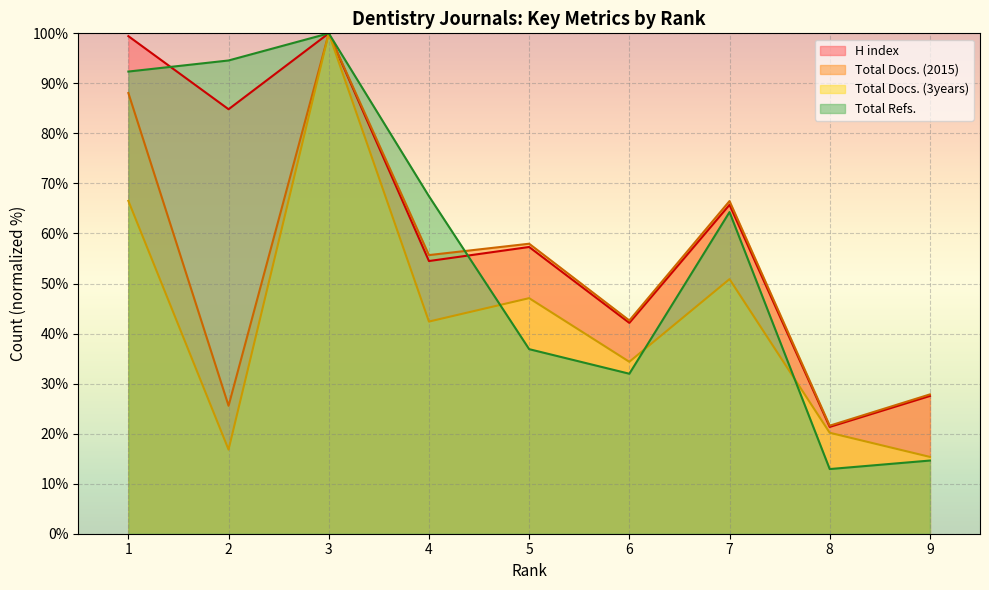

What is the approximate value of Total Docs. (2015) at 7?

66.5